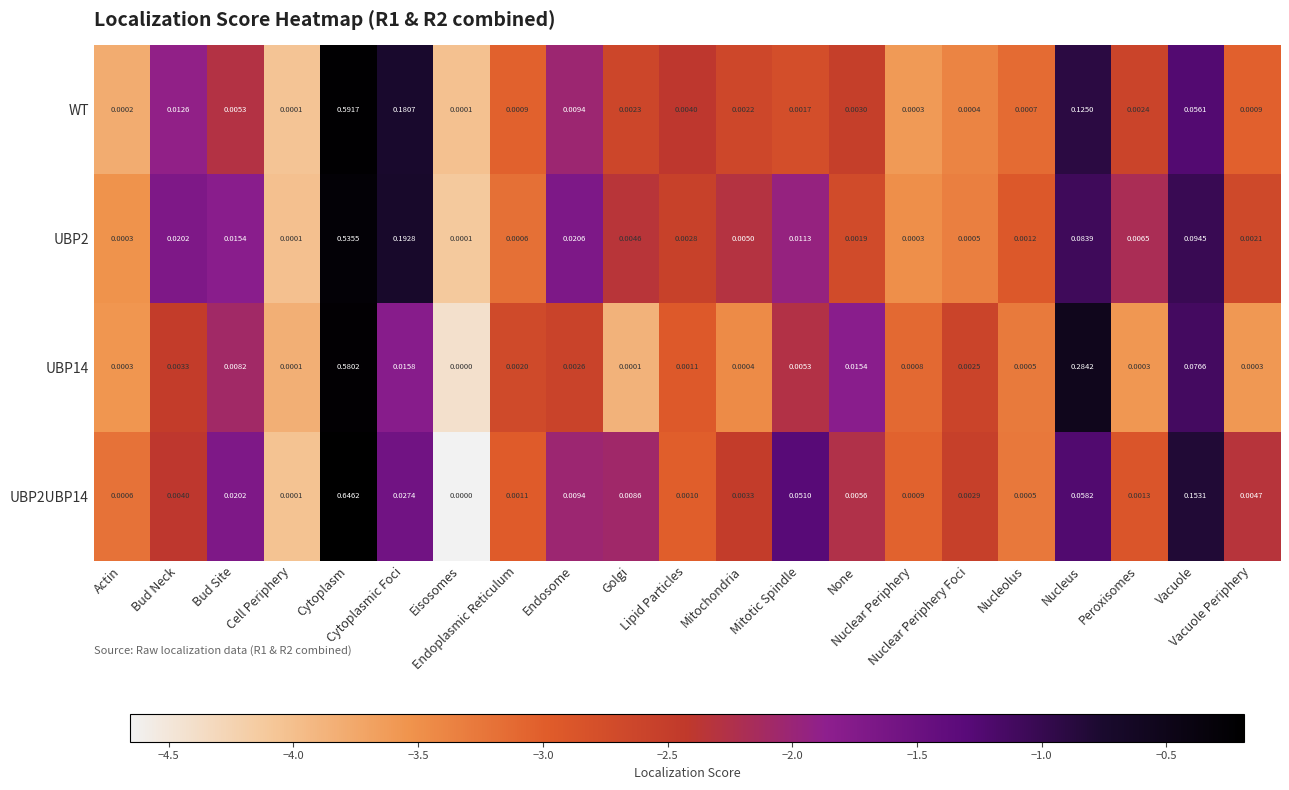

How many data points does each series have?

21